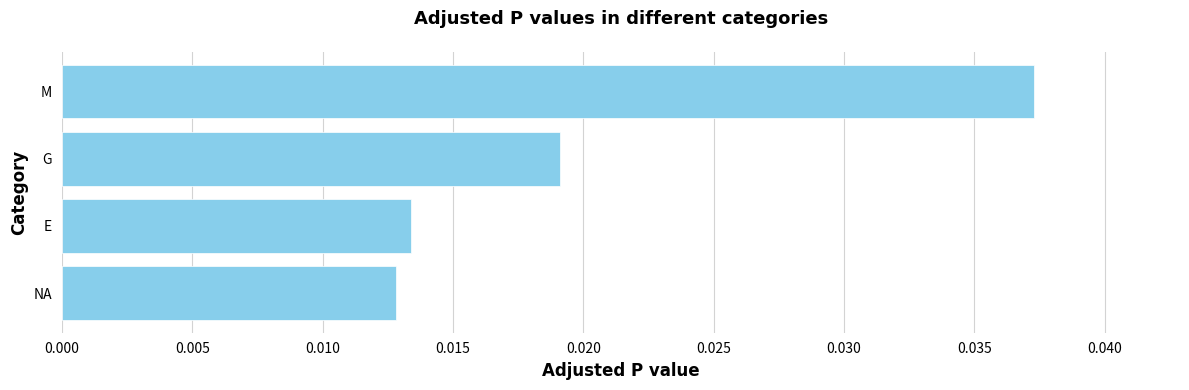

At which category does the chart reach its peak across all series?

M